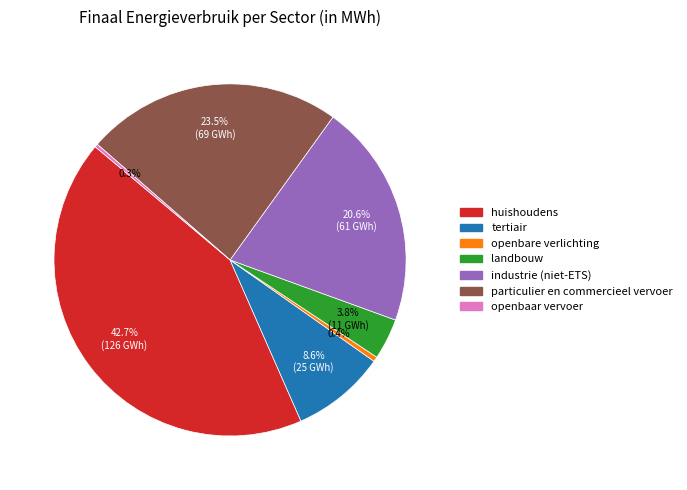

Is there a majority slice in this chart?

No